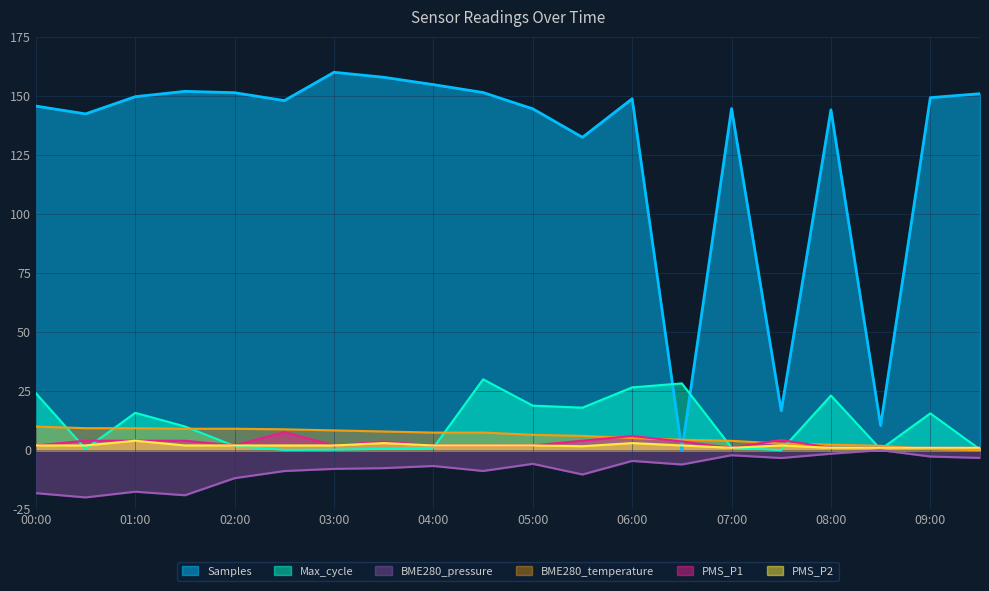

What is the difference between the maximum and second lowest values in the Max_cycle series?

29.9